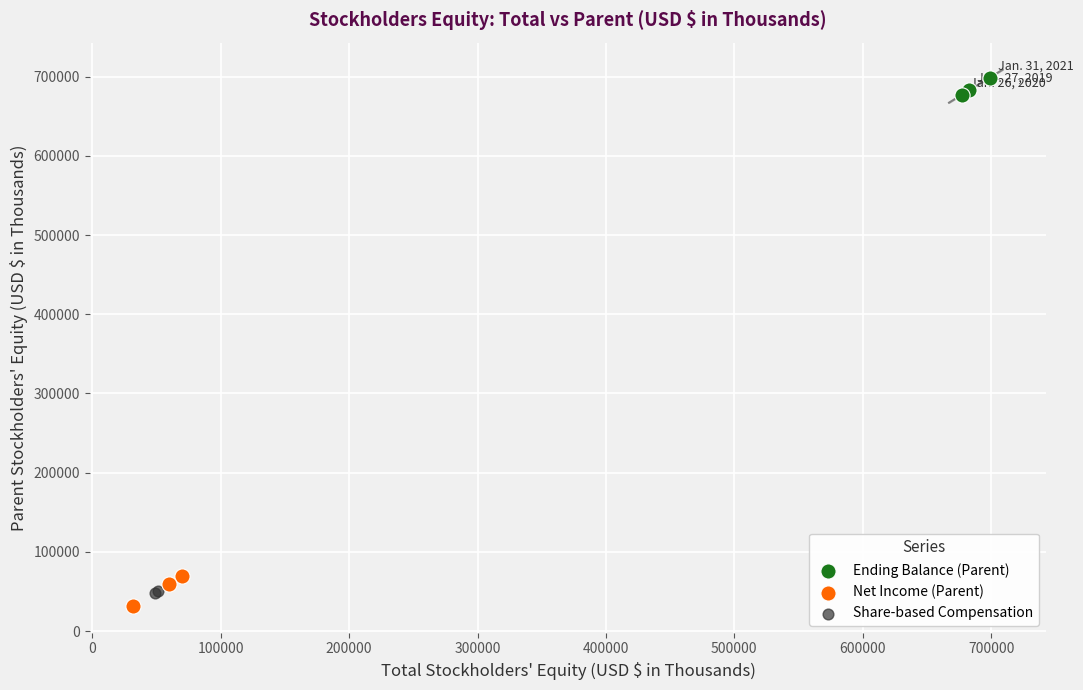

Which series reaches the maximum Y coordinate?

Ending Balance (Parent)